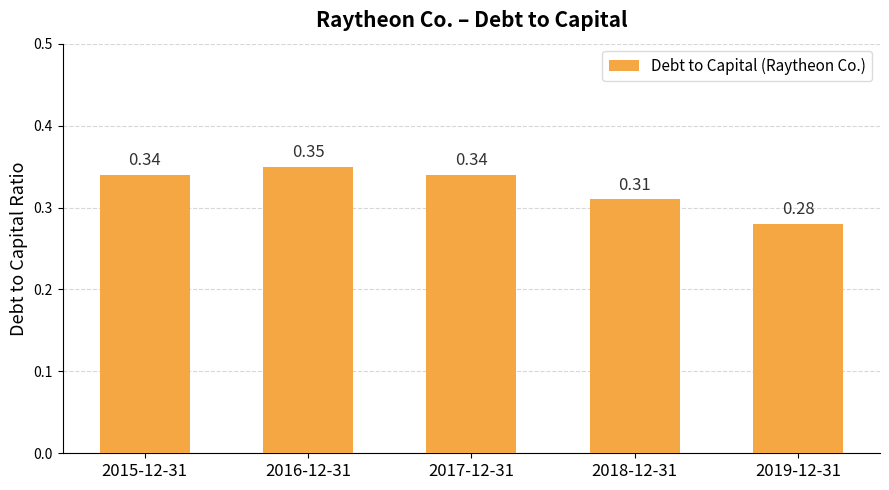

Which has a higher value, 2019-12-31 or 2015-12-31?

2015-12-31